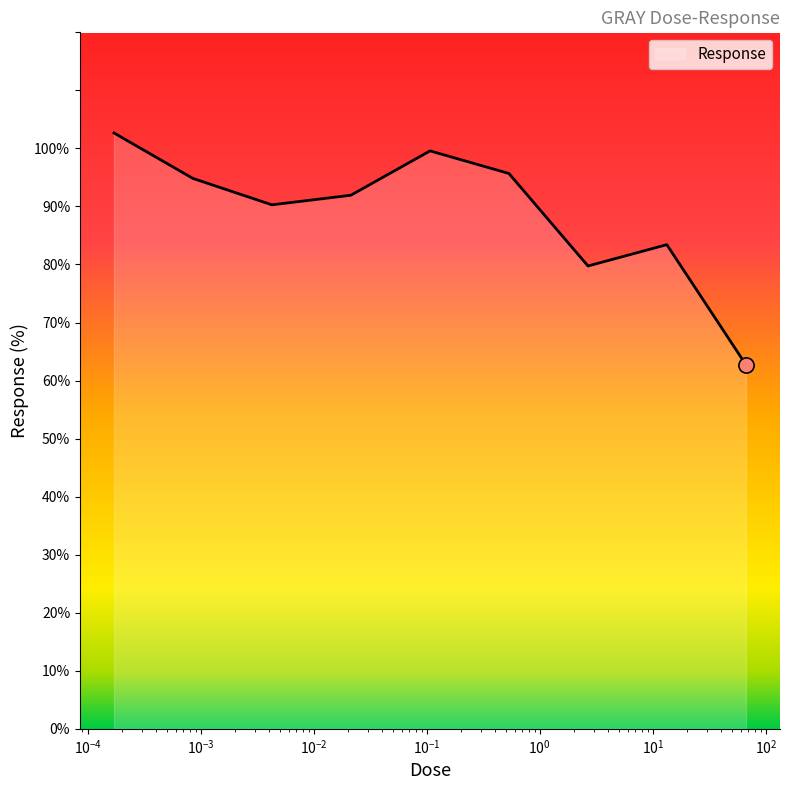

What is the greatest value displayed?

102.7